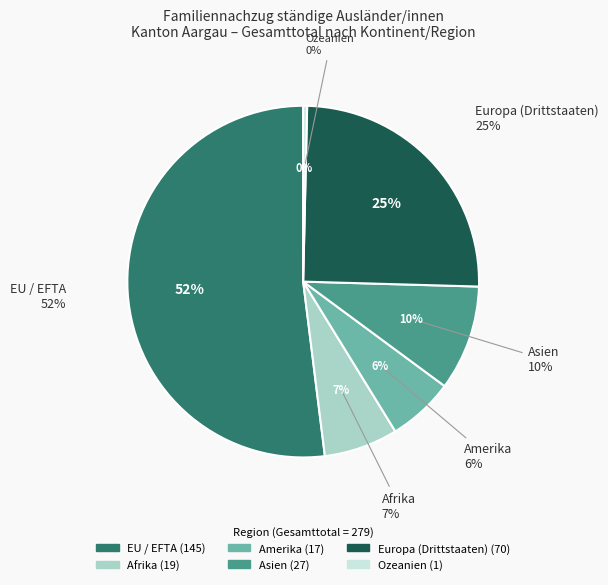

What percentage is the Asien slice, to the nearest percent?

10%